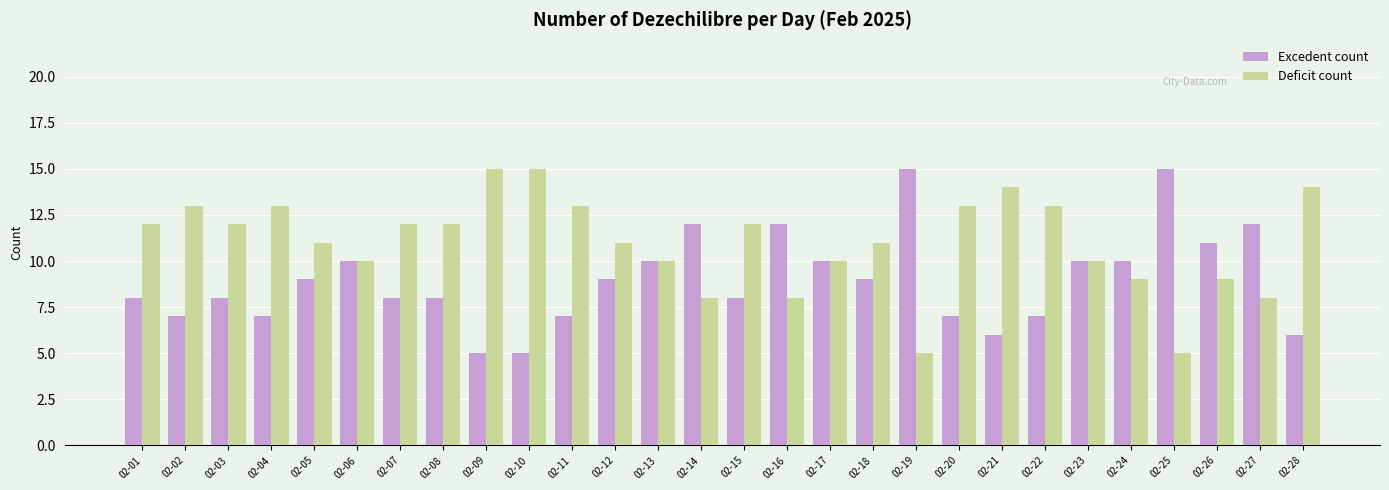

List the series in order of their overall mean, highest first.

Deficit count, Excedent count